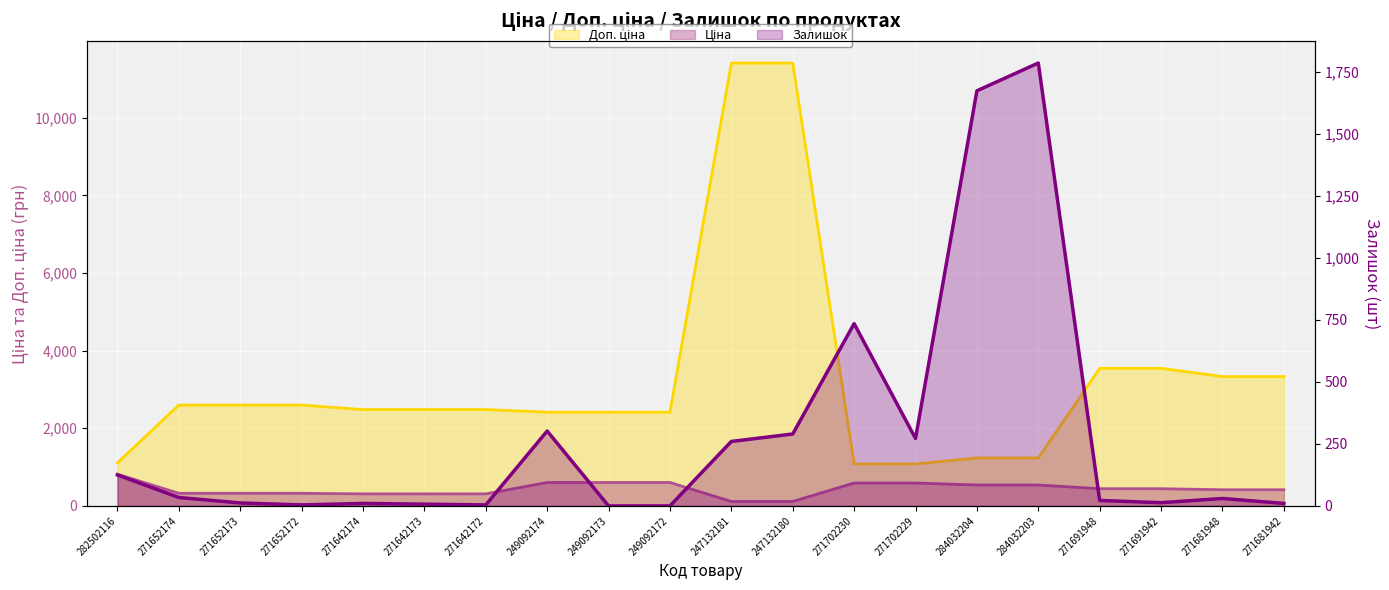

What is the maximum value shown in the chart?

11410.0